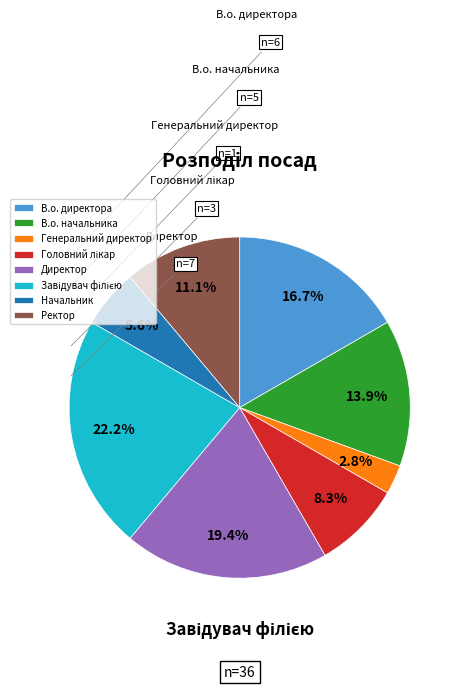

Which has a higher value, Генеральний директор or Ректор?

Ректор